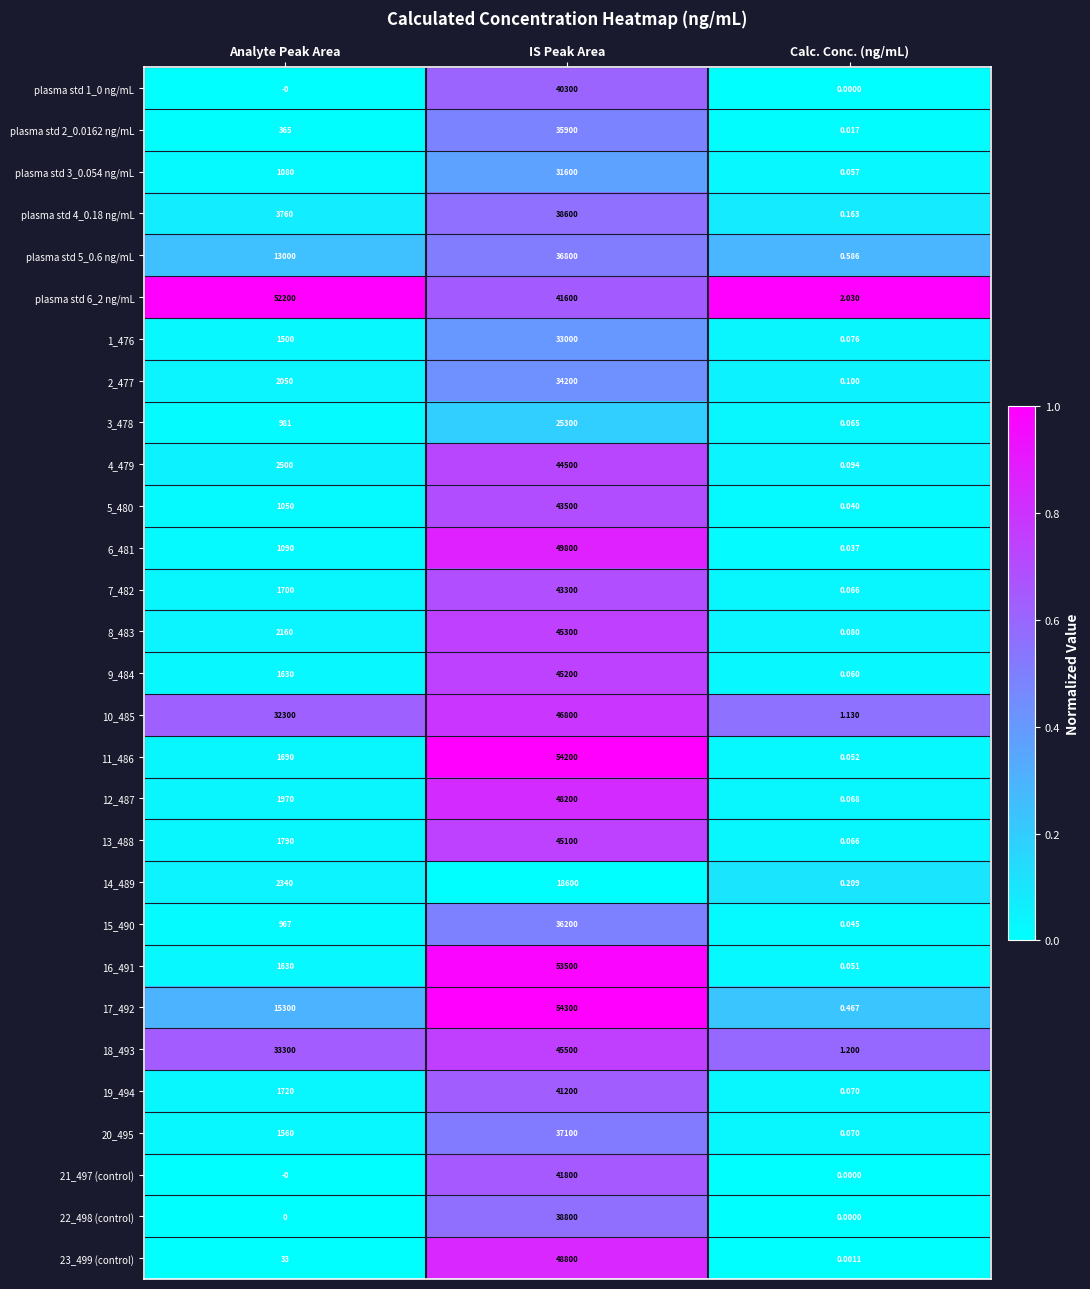

Rank the categories by 10_485 value from highest to lowest.

IS Peak Area, Analyte Peak Area, Calc. Conc. (ng/mL)